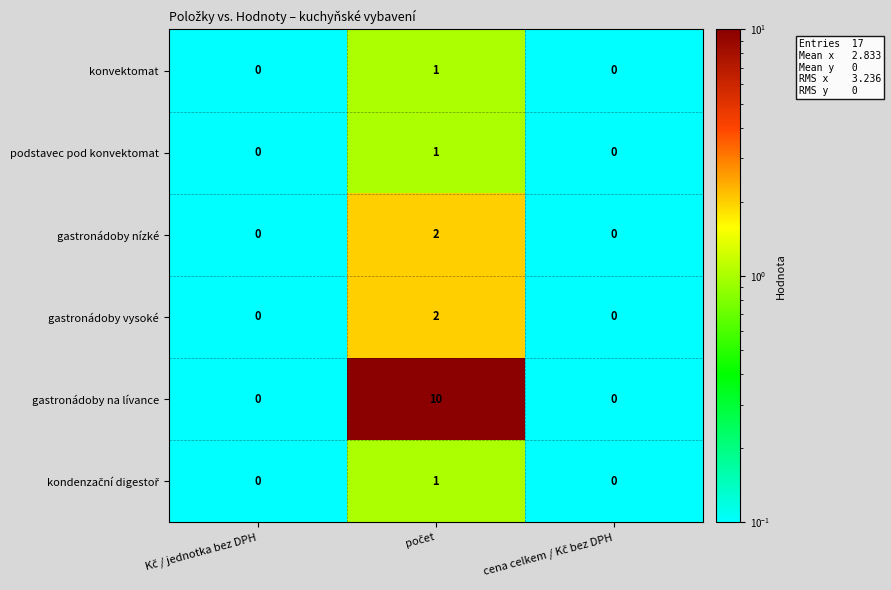

How many gastronádoby vysoké values are between 0 and 2?

3